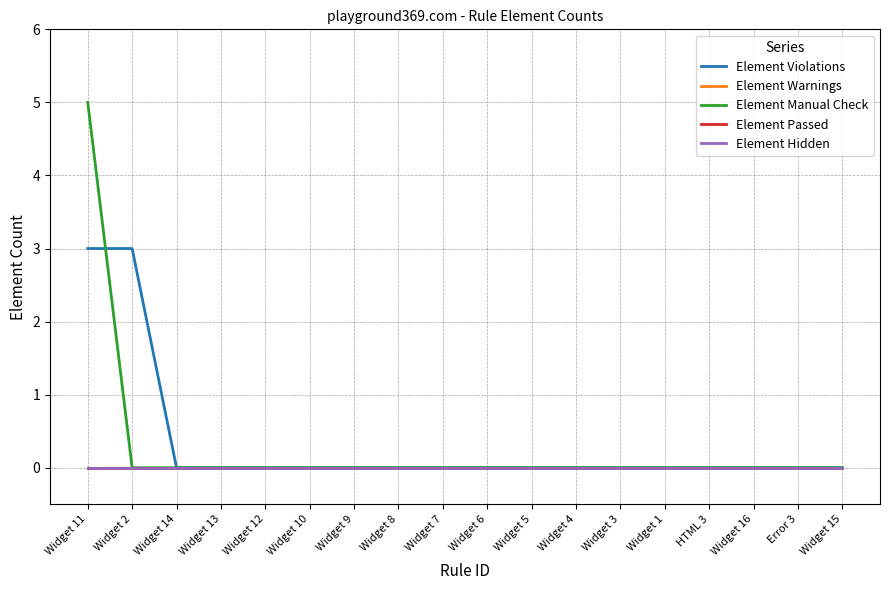

Which category has the lowest value in the Element Passed series?

Widget 11